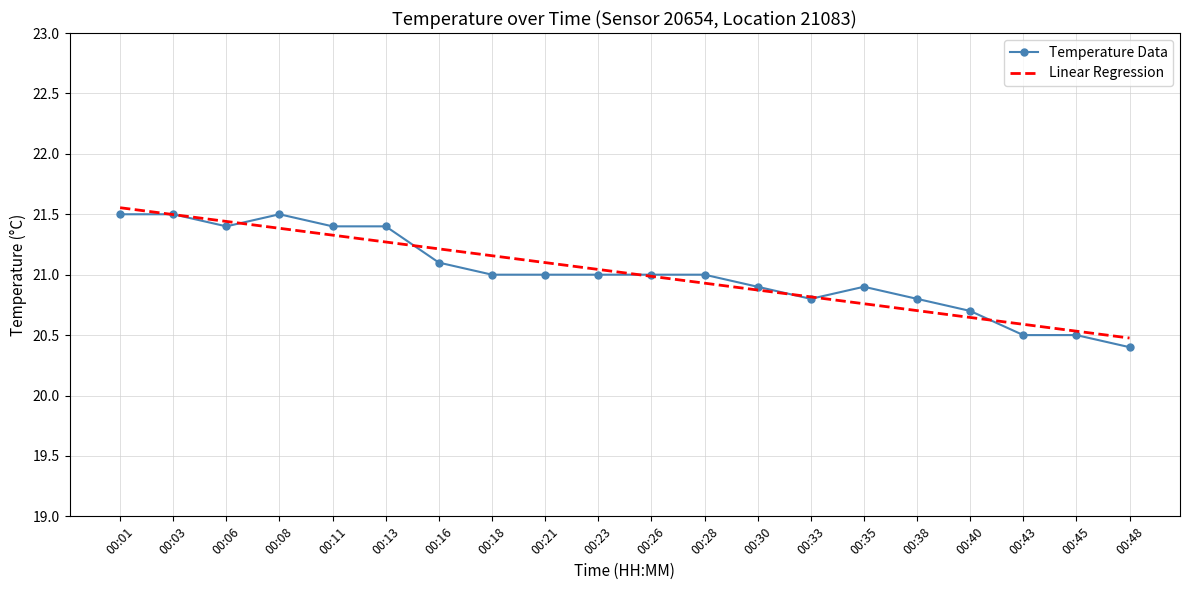

True or false: Linear Regression has a value of 30.9 at 00:16.

False